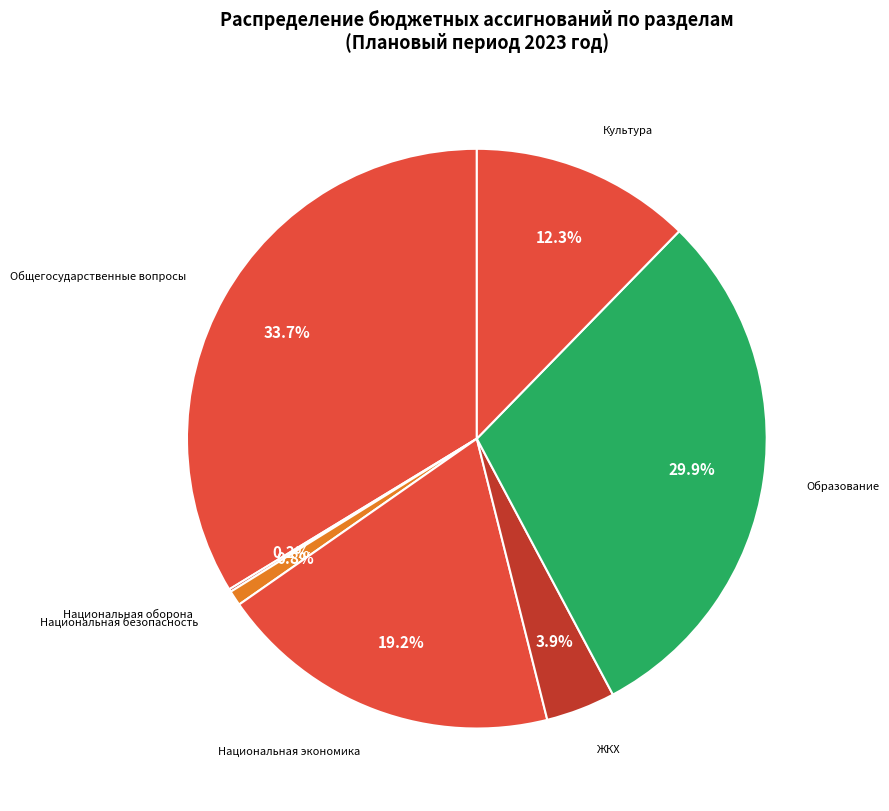

Is there a majority slice in this chart?

No